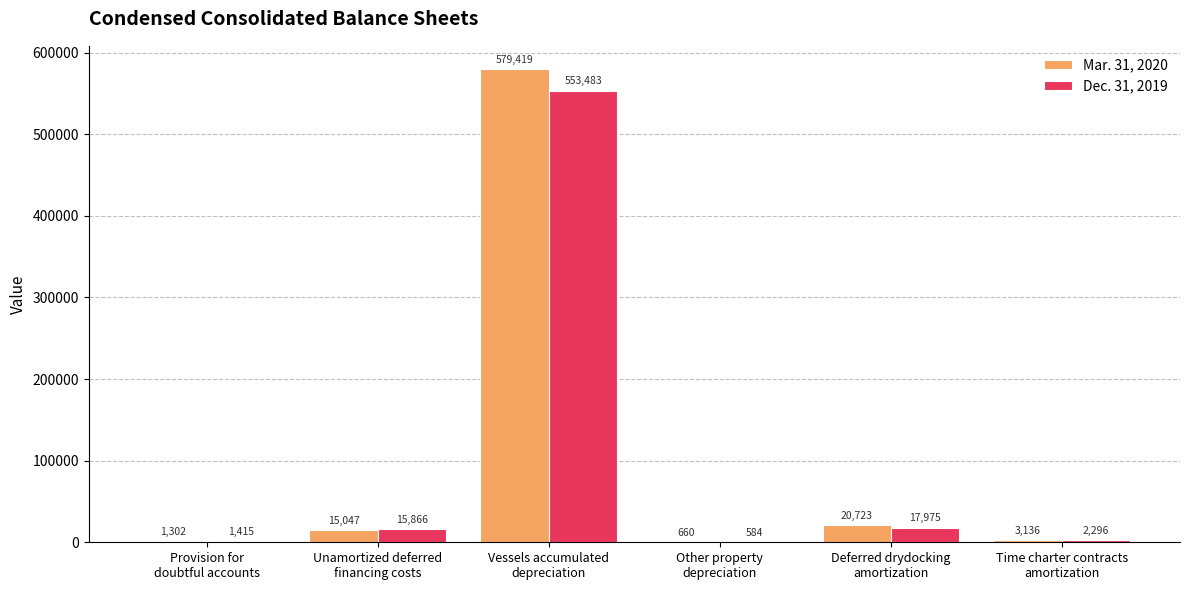

What is the sum of all Mar. 31, 2020 values?

620287